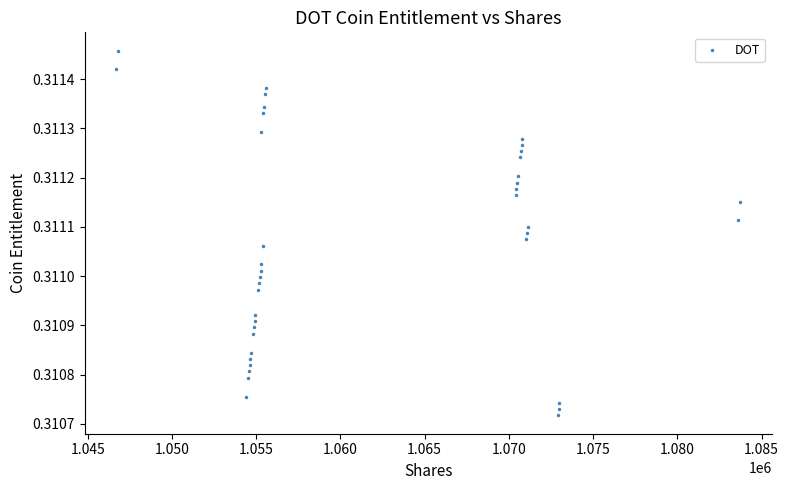

What is the range of X values (max minus min)?

37058.7